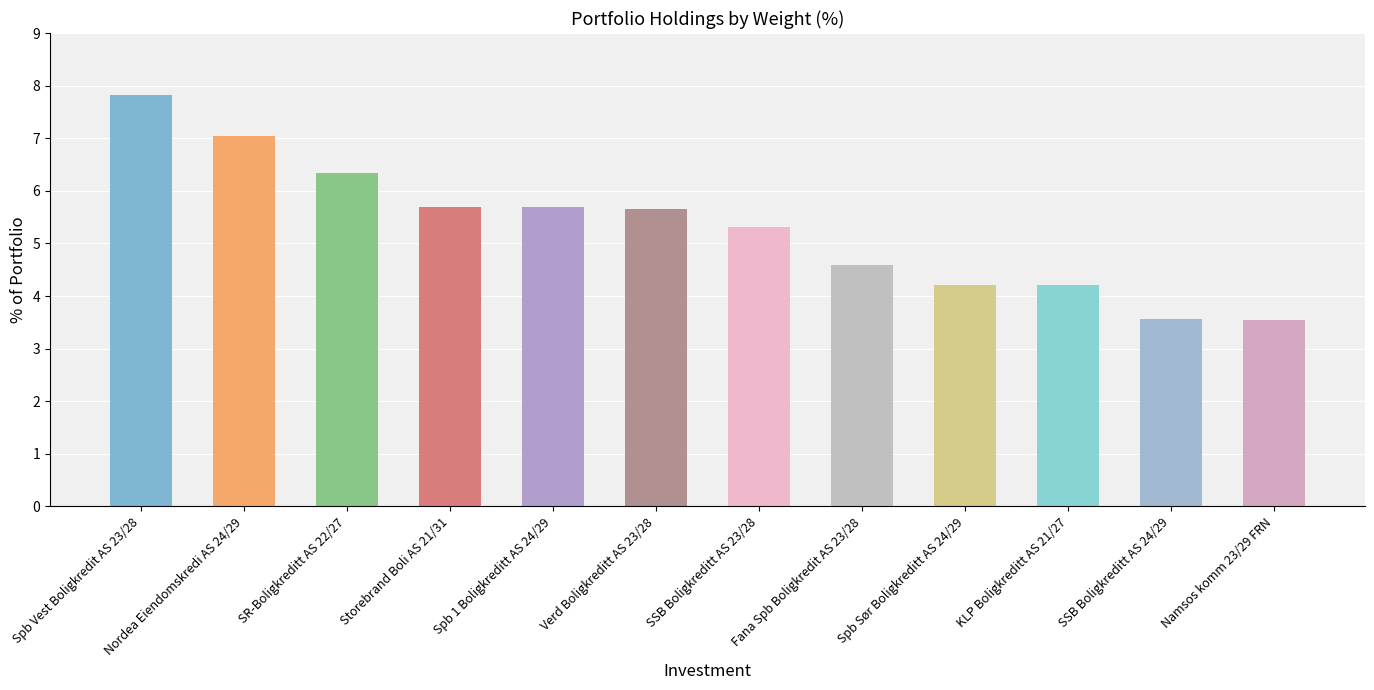

What position from the right is Verd Boligkreditt AS 23/28?

7